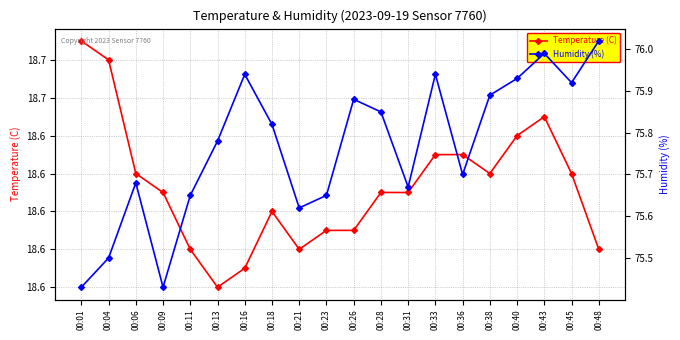

Which label corresponds to the largest value in the chart?

00:48